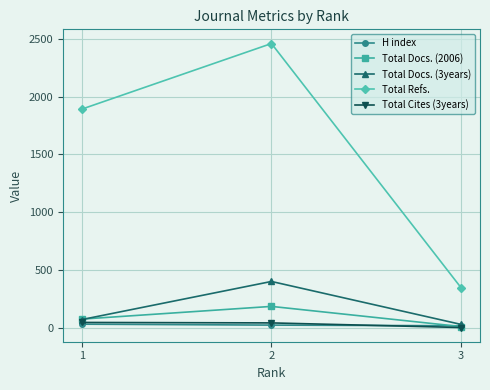

Where does the H index series first go above 21?

1